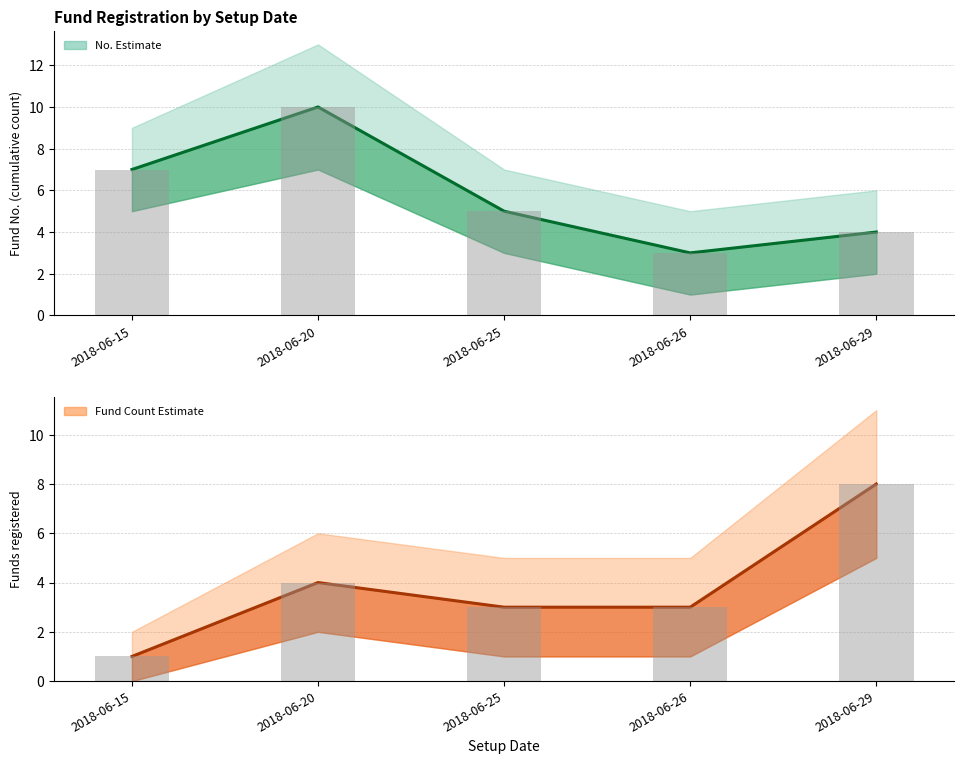

What is the maximum value shown in the chart?

10